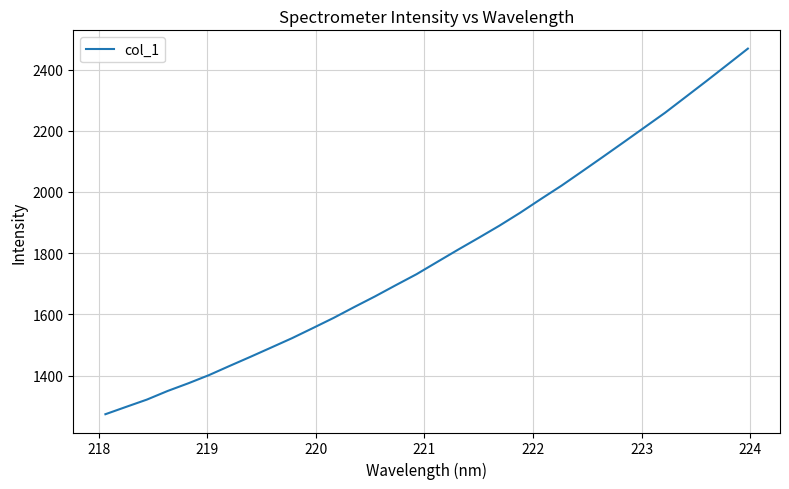

What is the difference between the maximum and minimum values?

1195.1